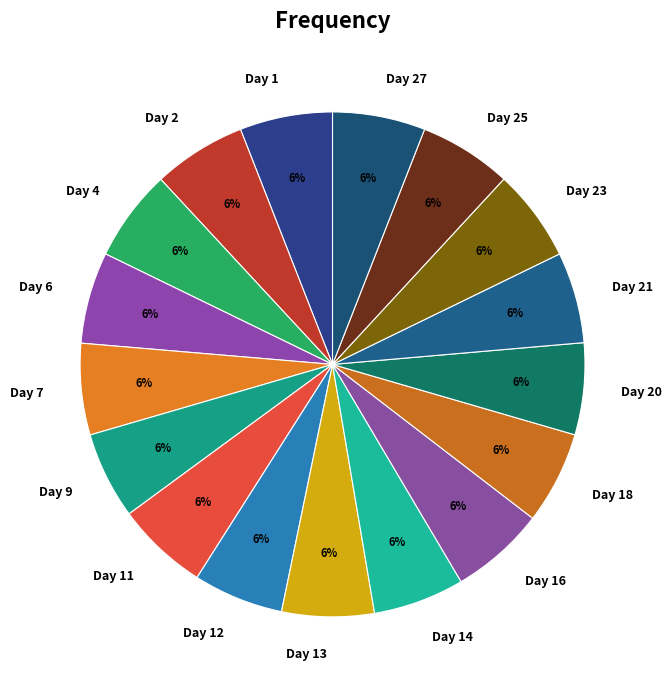

How many slices are in this pie chart?

17